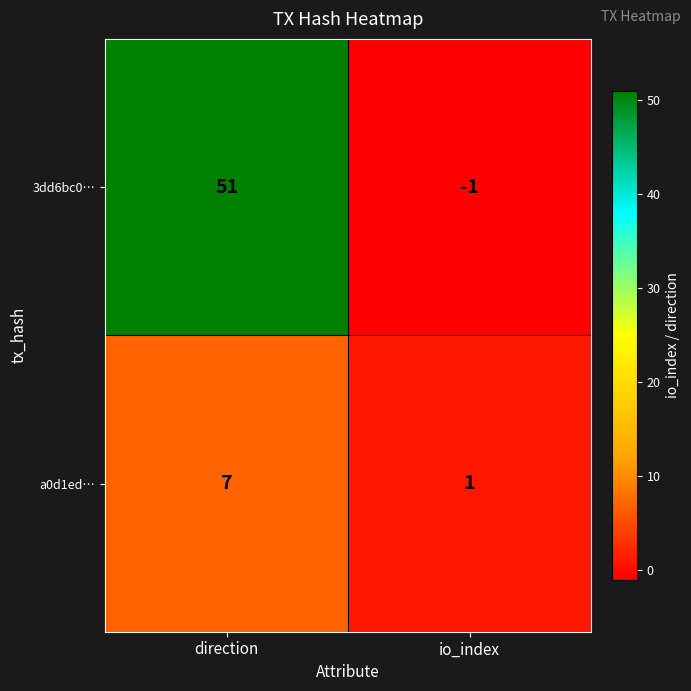

At how many categories does at least one series exceed 15?

1